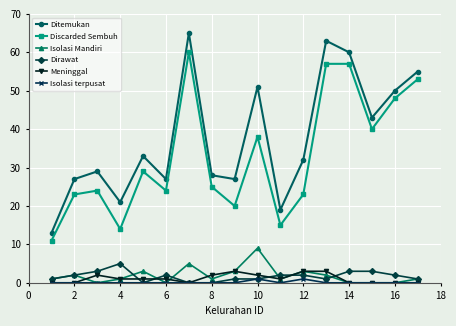

True or false: Ditemukan has more than 2 interior local peaks.

True